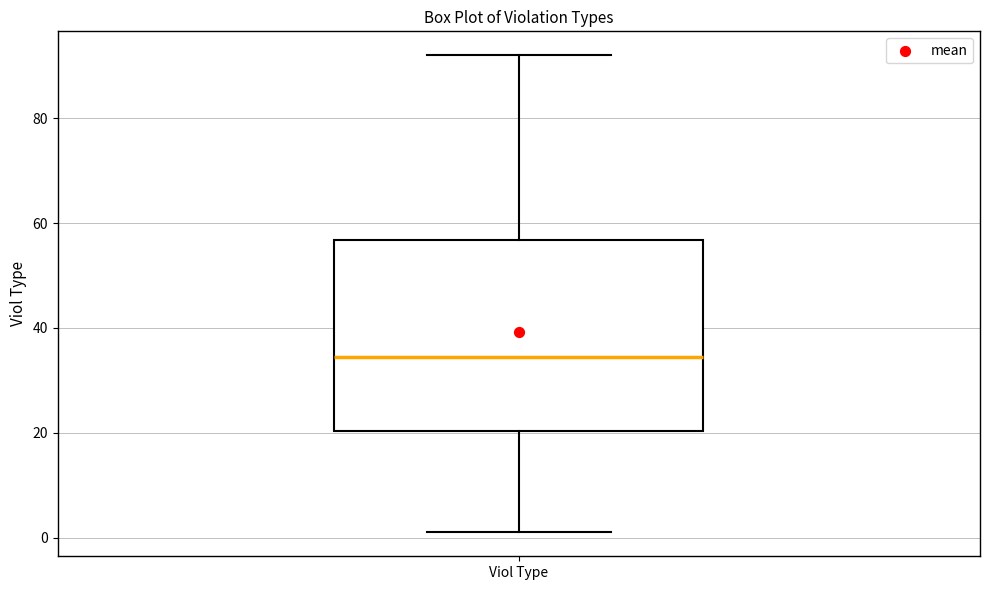

Read this box plot against the y-axis: the position of the median line, the range covered by the box, and the ends of both whiskers. The values are not printed on the chart, so give them approximately, as read against the axis.

median 34, box 20 to 56, whiskers 2 to 92